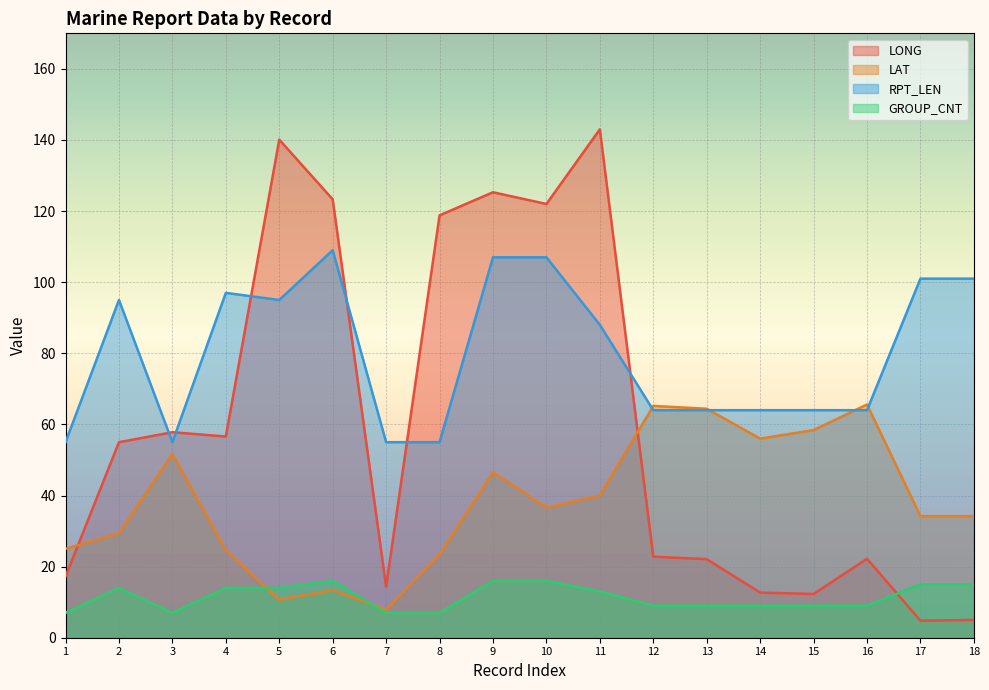

What is the value of the GROUP_CNT point at the 7th from the left?

7.0